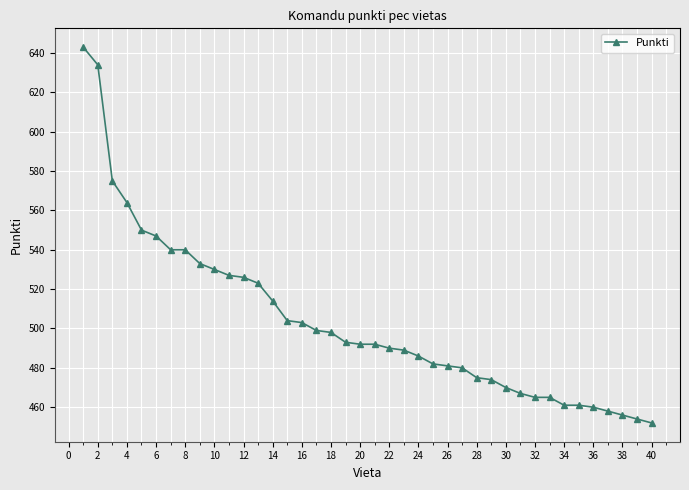

What is the value of the 20th point from the left?

492